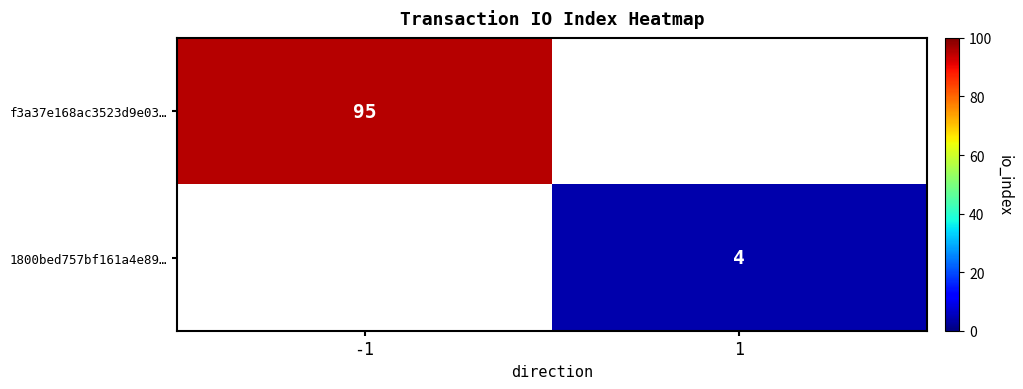

True or false: f3a37e168ac3523d9e03… has a value of 95 at -1.

True